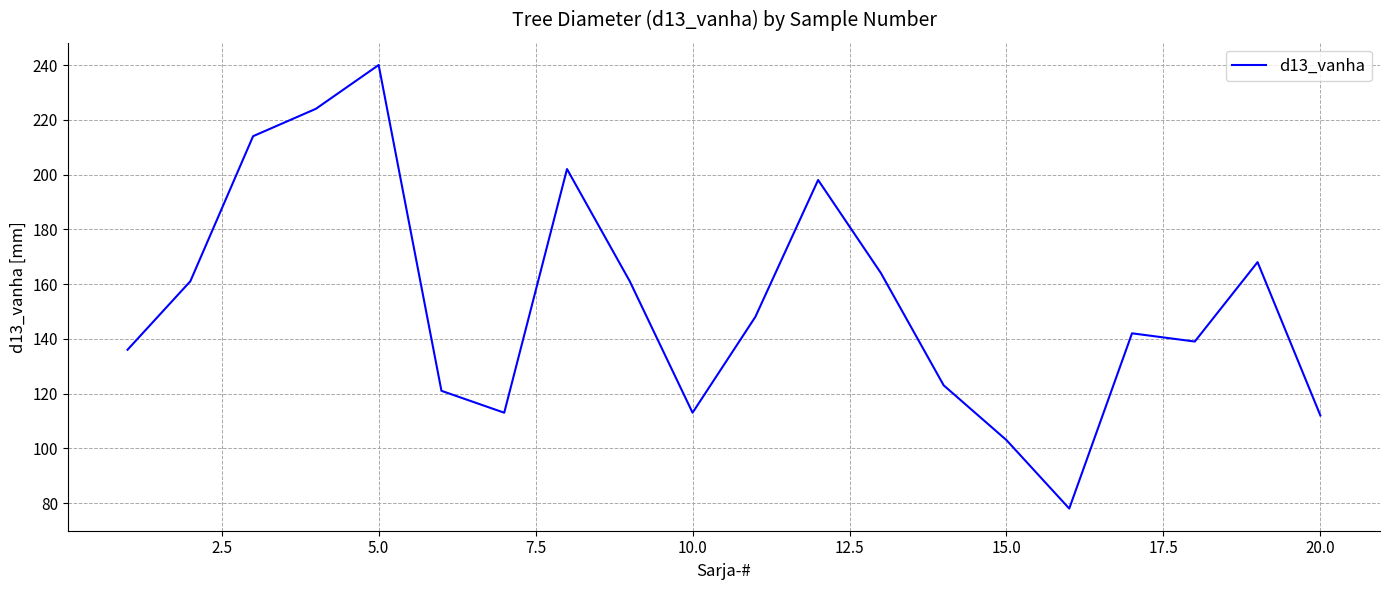

What is the smallest value displayed?

78